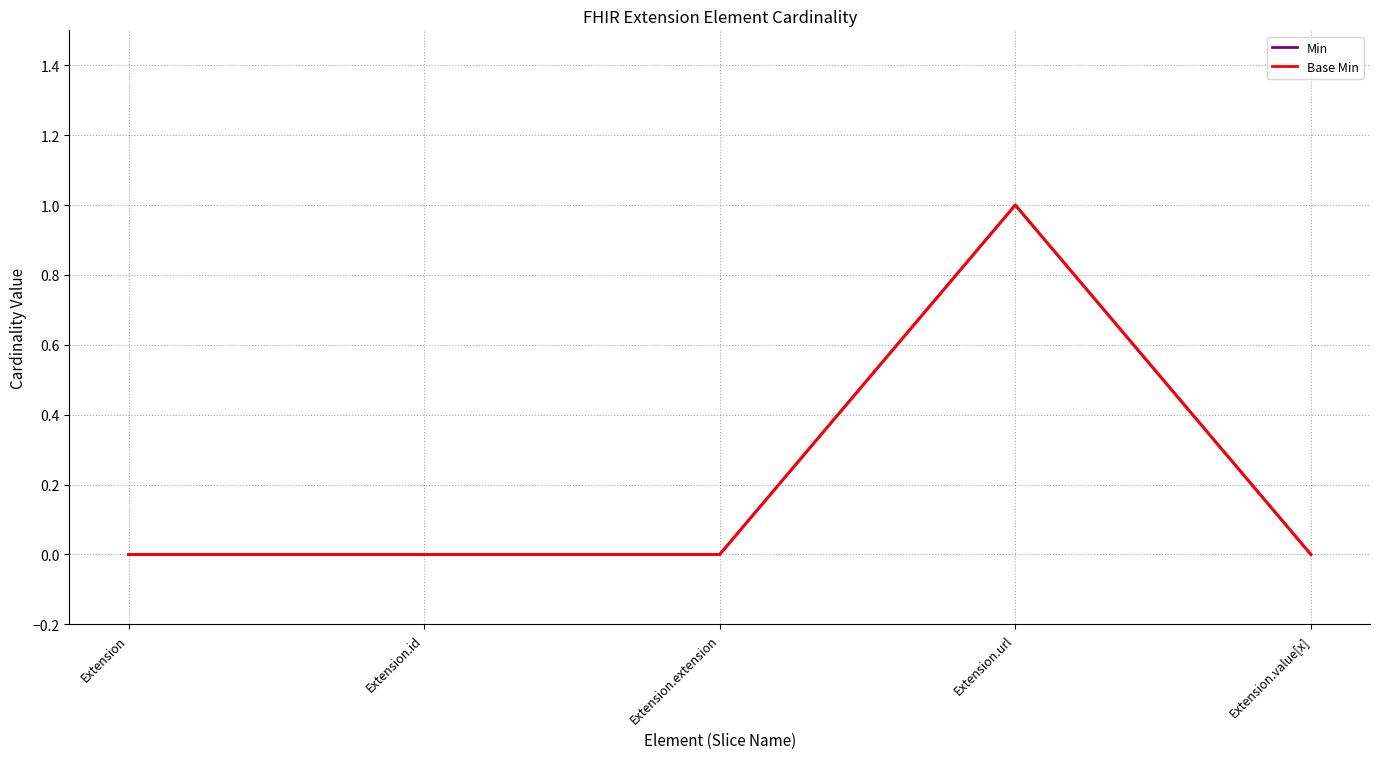

Does the chart have visible grid lines?

Yes